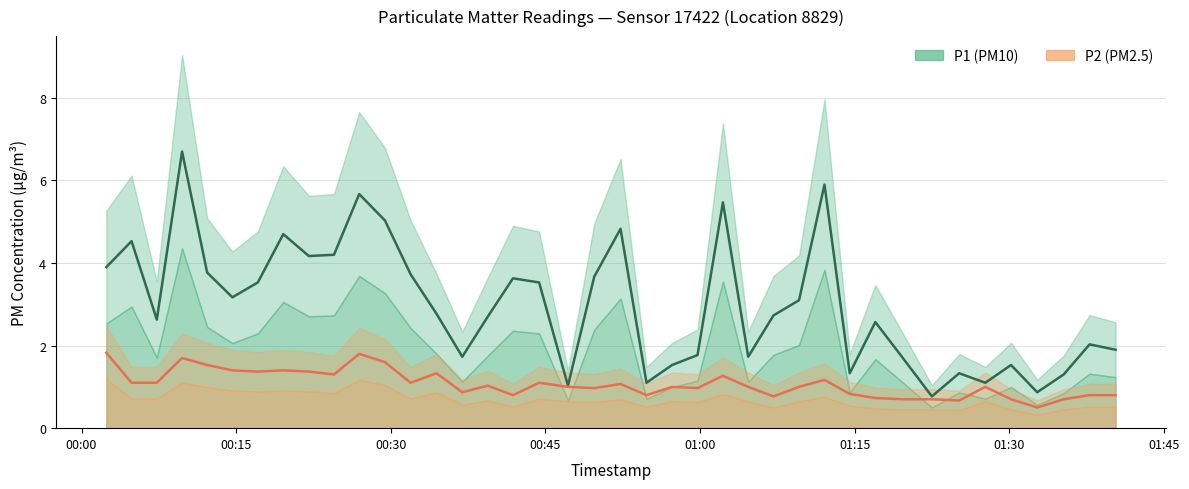

The P1 line series shows 1.6 at 18. True or false?

False